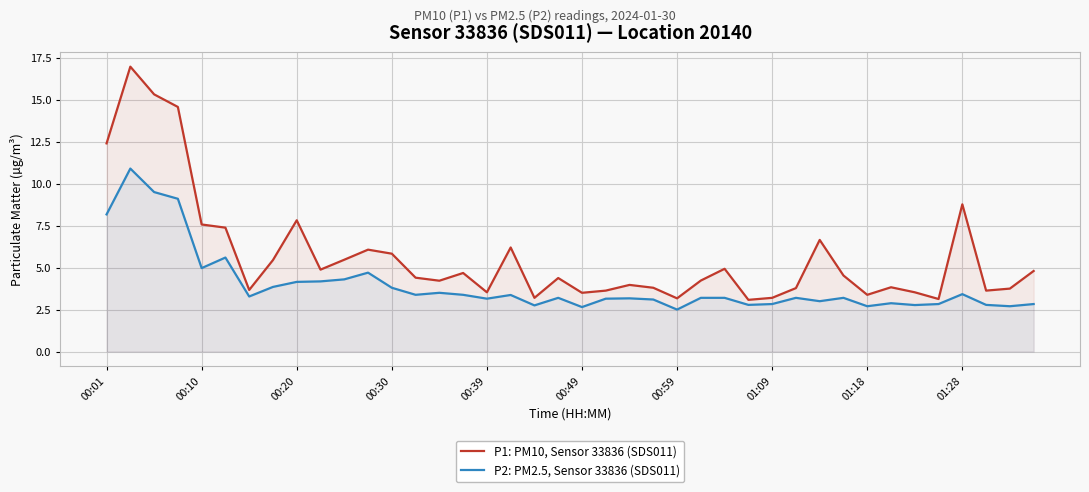

What is the total value across all series at 00:30?

9.6